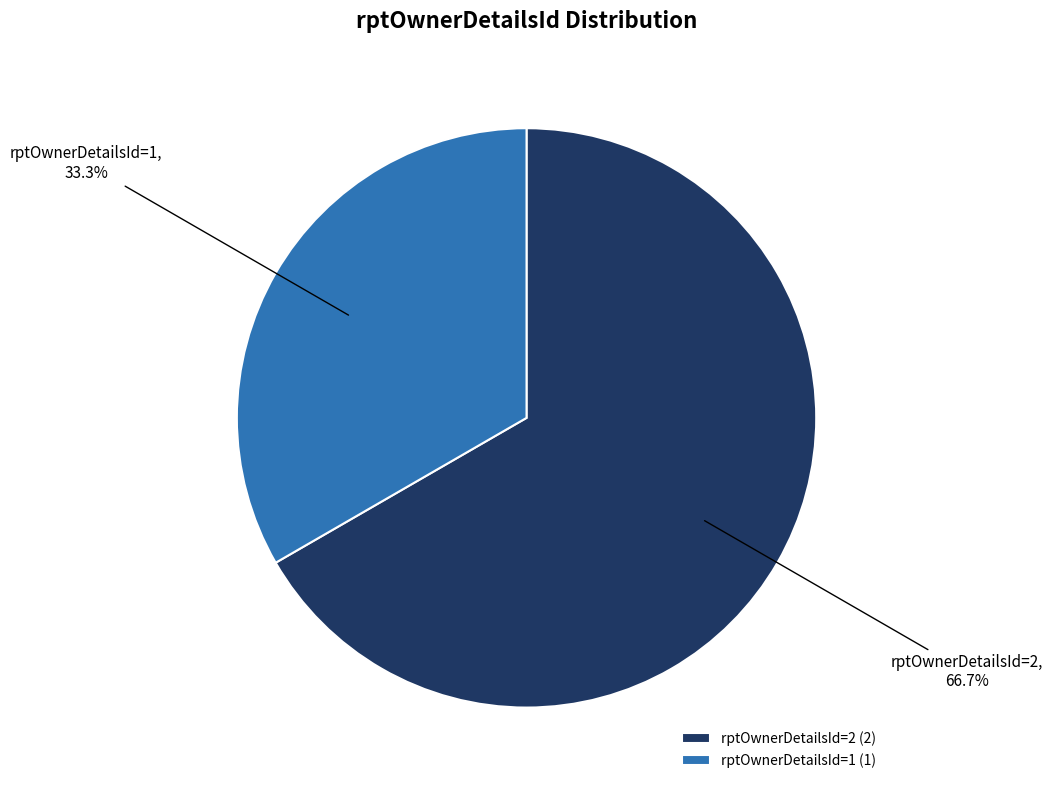

What is the smallest slice in the pie chart?

rptOwnerDetailsId=1